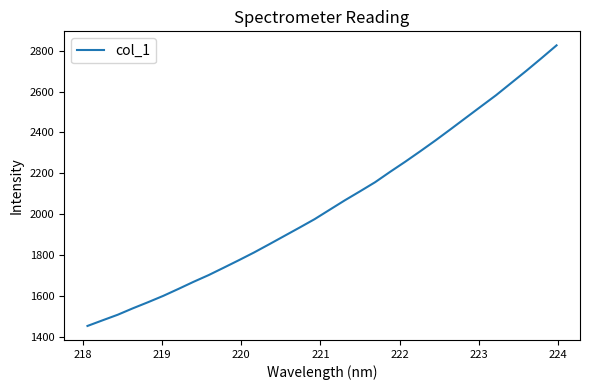

What is the maximum value shown in the chart?

2825.9